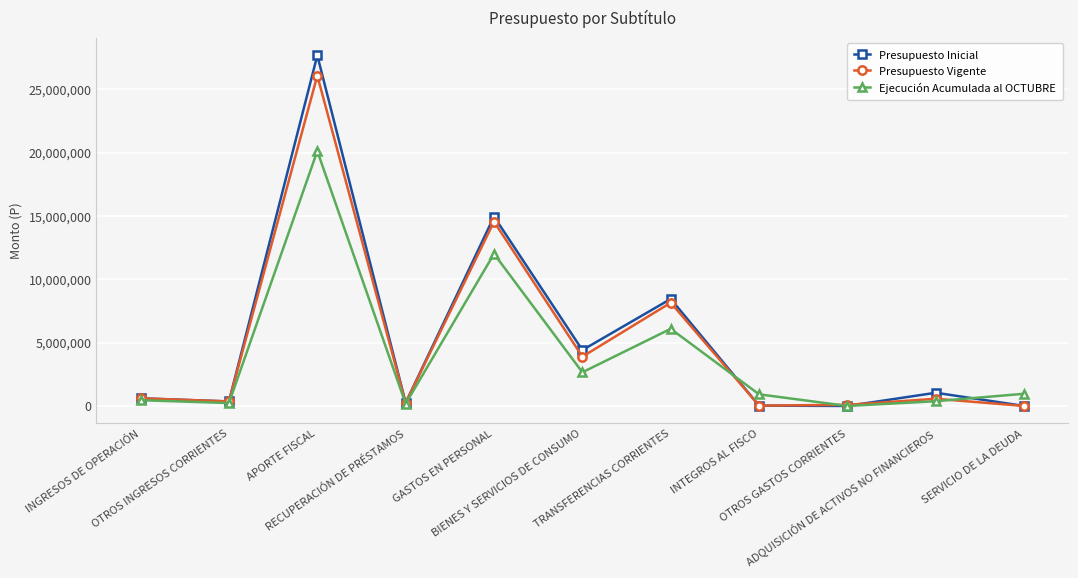

Where is Presupuesto Vigente nearest to the value 13040312?

GASTOS EN PERSONAL